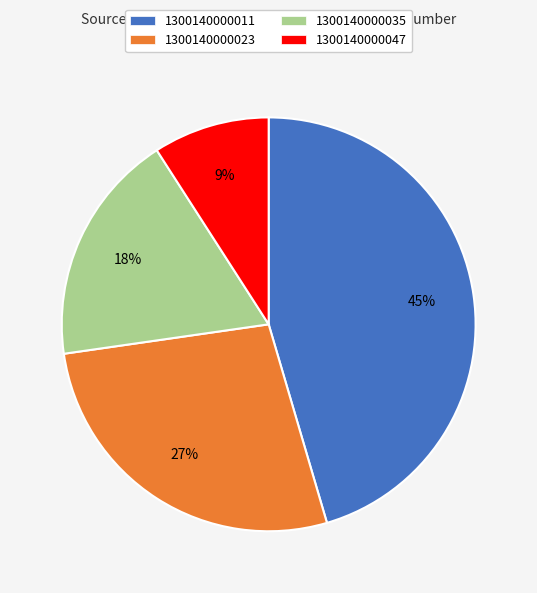

Rank the categories by value from highest to lowest.

1300140000011, 1300140000023, 1300140000035, 1300140000047